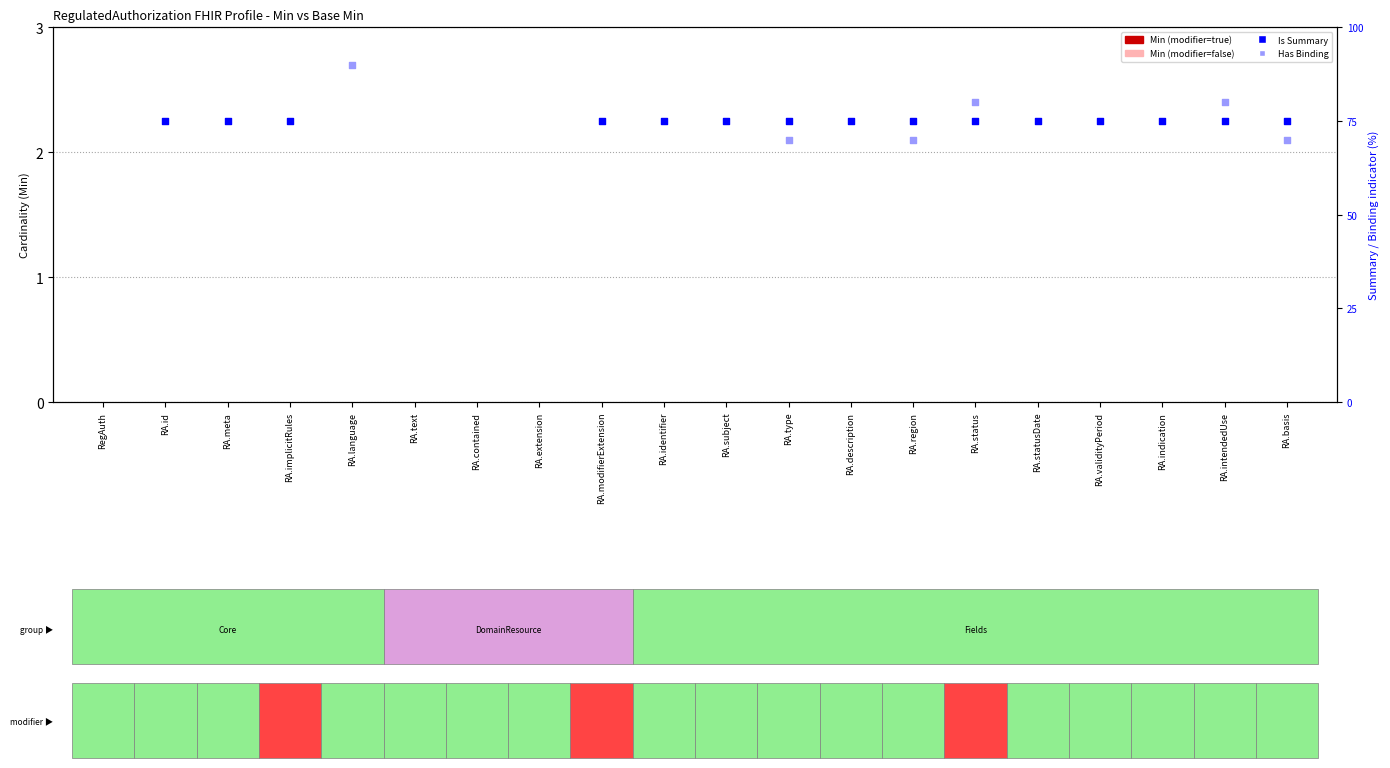

At which category is the sum across all series the highest?

RA.status